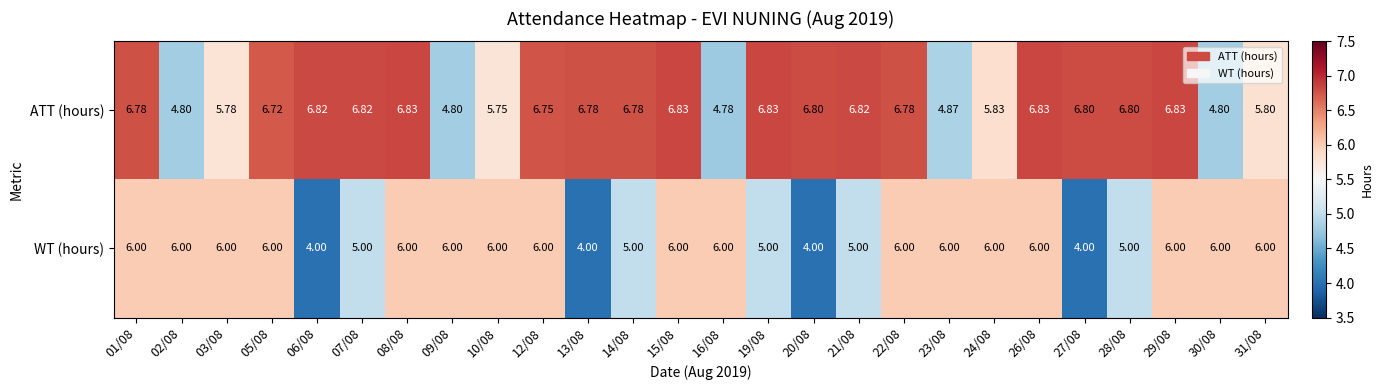

Rank the series by their maximum value, from highest to lowest.

ATT (hours), WT (hours)